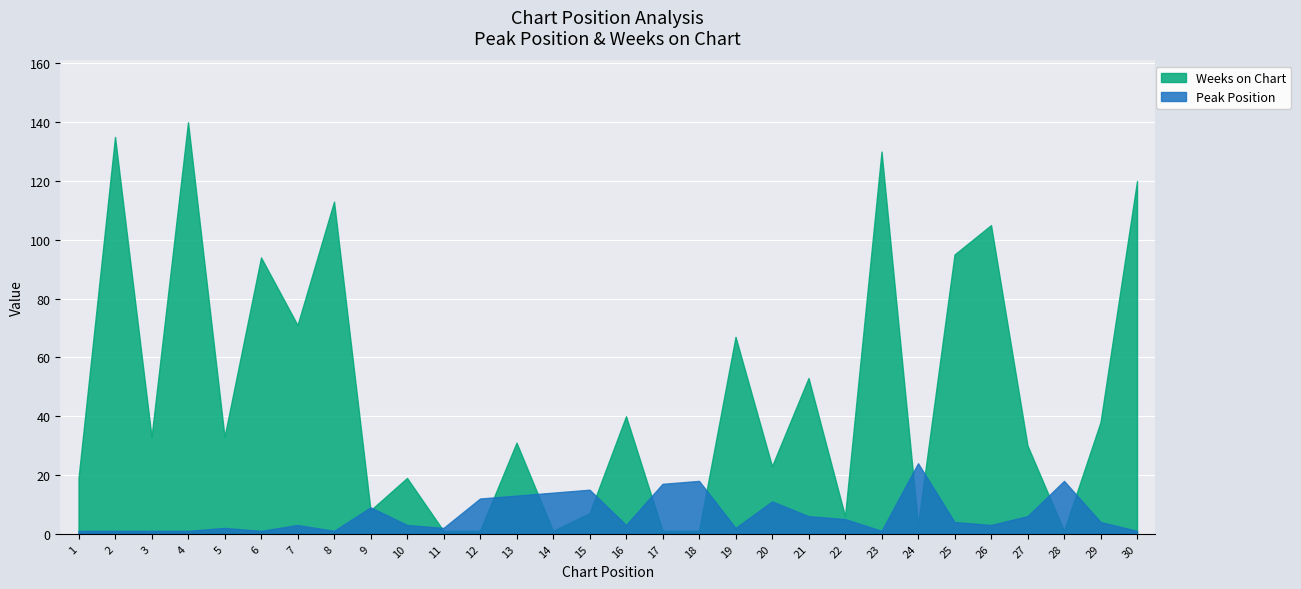

The value of Peak Position at 4 is 2. True or false?

False